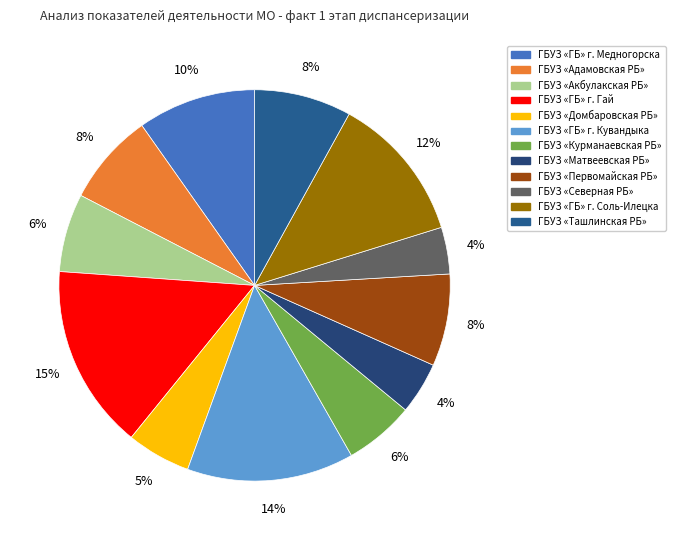

Which category has the biggest portion of the pie?

ГБУЗ «ГБ» г. Гай